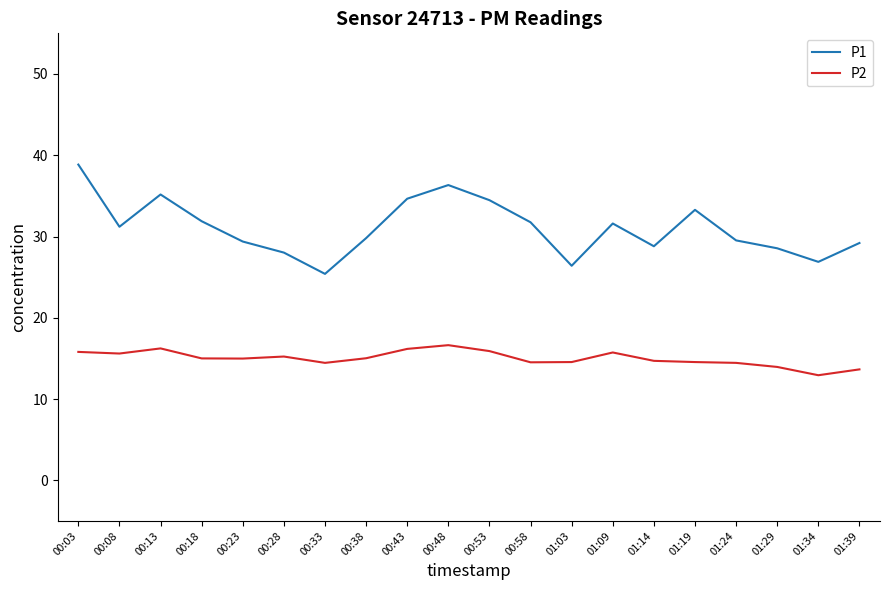

At which category does P2 reach its first local peak?

00:13